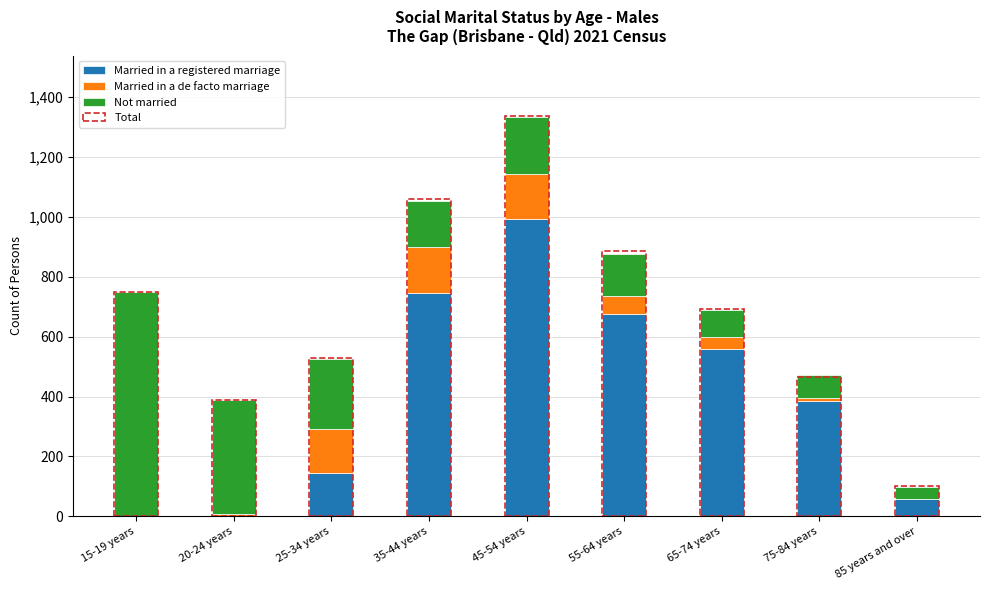

What is the difference between the maximum and minimum values in the Married in a registered marriage series?

992